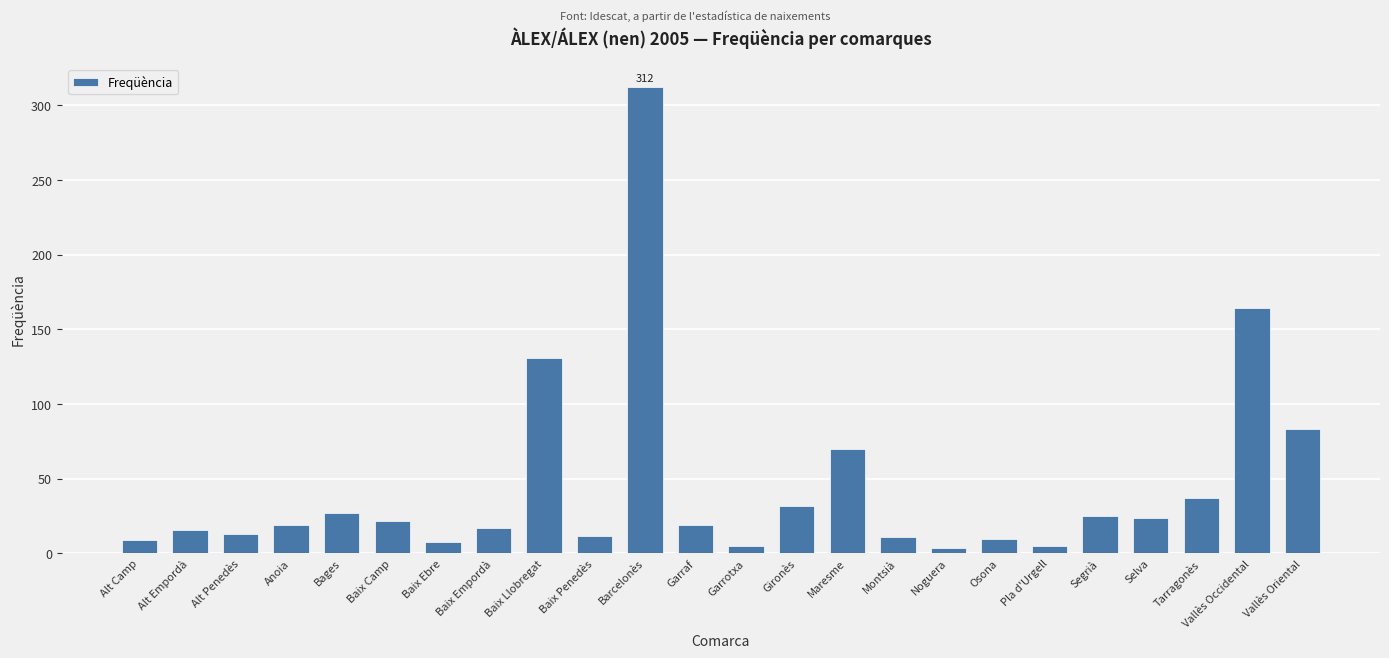

What is the maximum value shown in the chart?

312